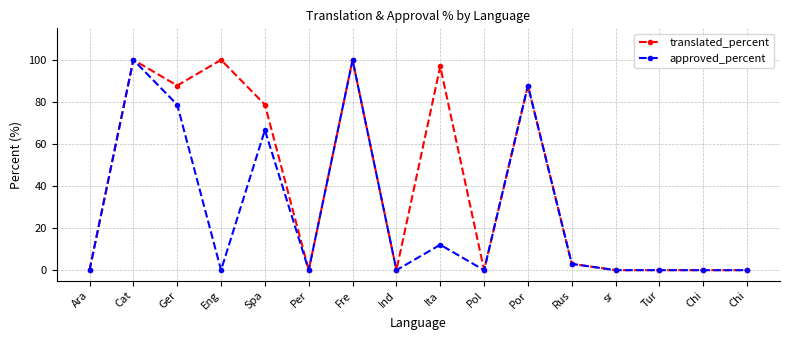

At sr, list the series in order from largest to smallest.

translated_percent, approved_percent